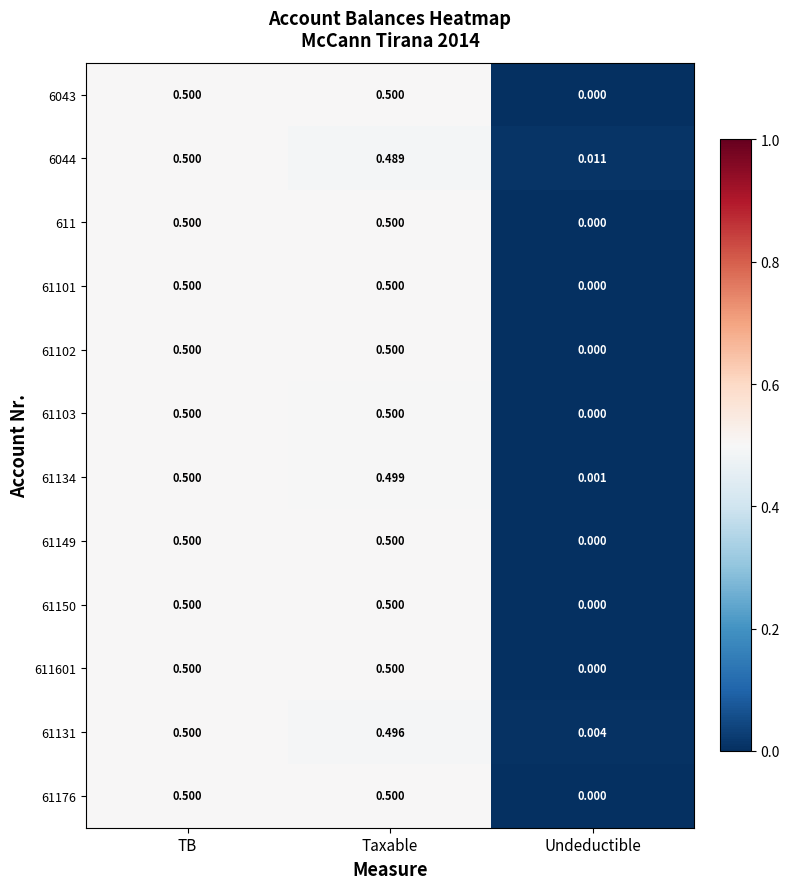

At which label is 61134 closest to 0?

Undeductible